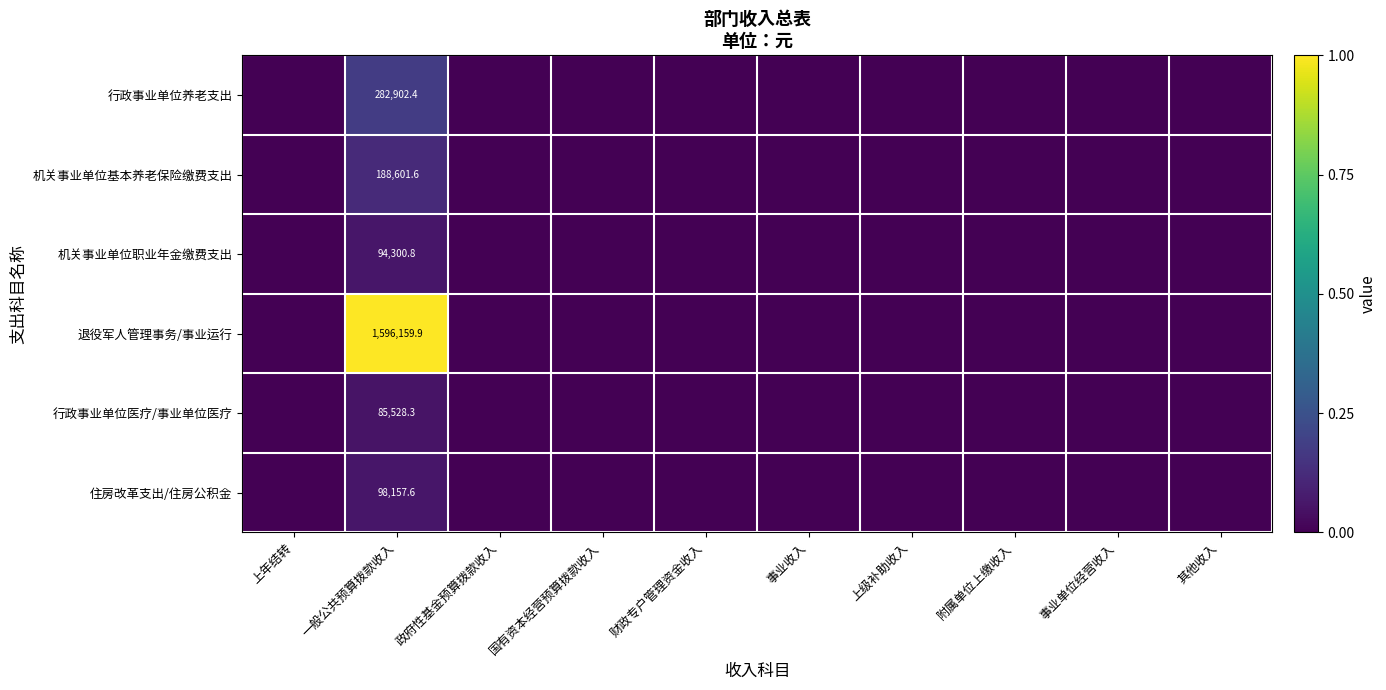

At 事业收入, list the series in order from smallest to largest.

行政事业单位养老支出, 机关事业单位基本养老保险缴费支出, 机关事业单位职业年金缴费支出, 退役军人管理事务/事业运行, 行政事业单位医疗/事业单位医疗, 住房改革支出/住房公积金